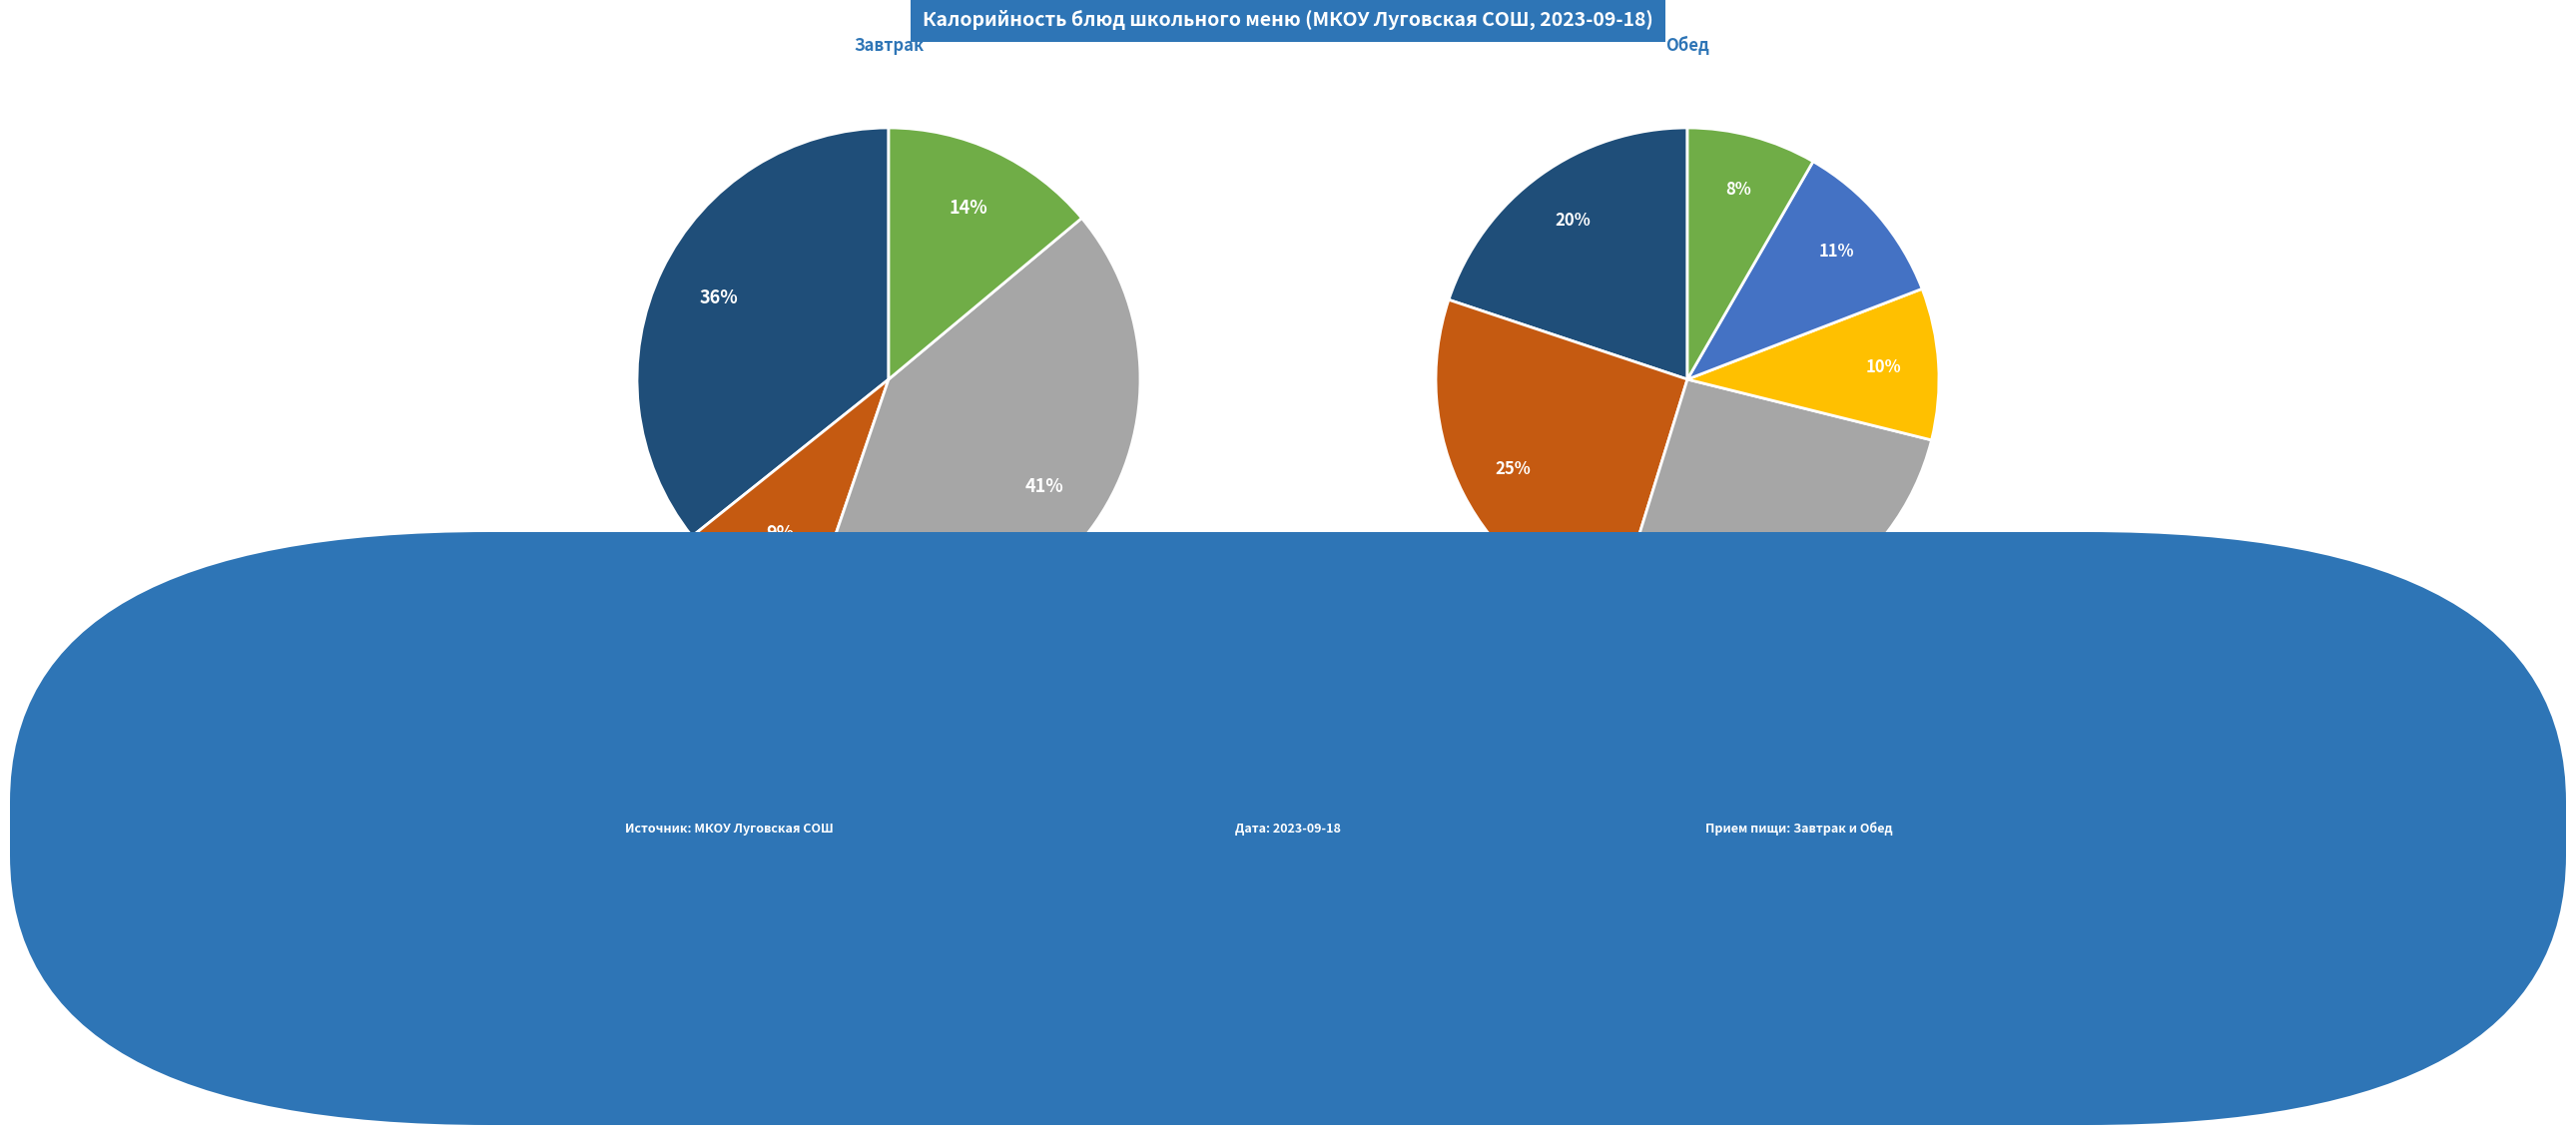

To the nearest percent, what percentage of the pie is Суп рассольник ленинградский с мясом?

11%